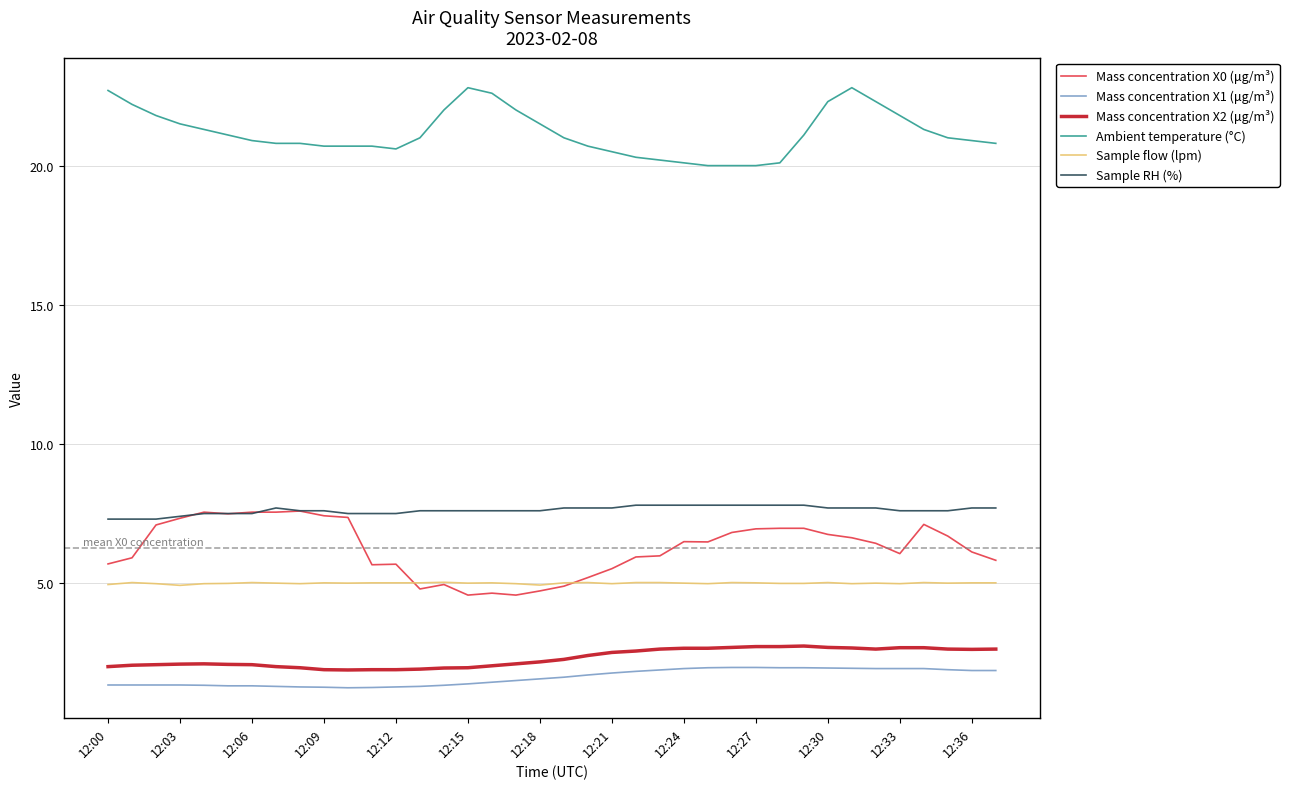

True or false: Sample flow (lpm) and Sample RH (%) intersect in this chart.

False